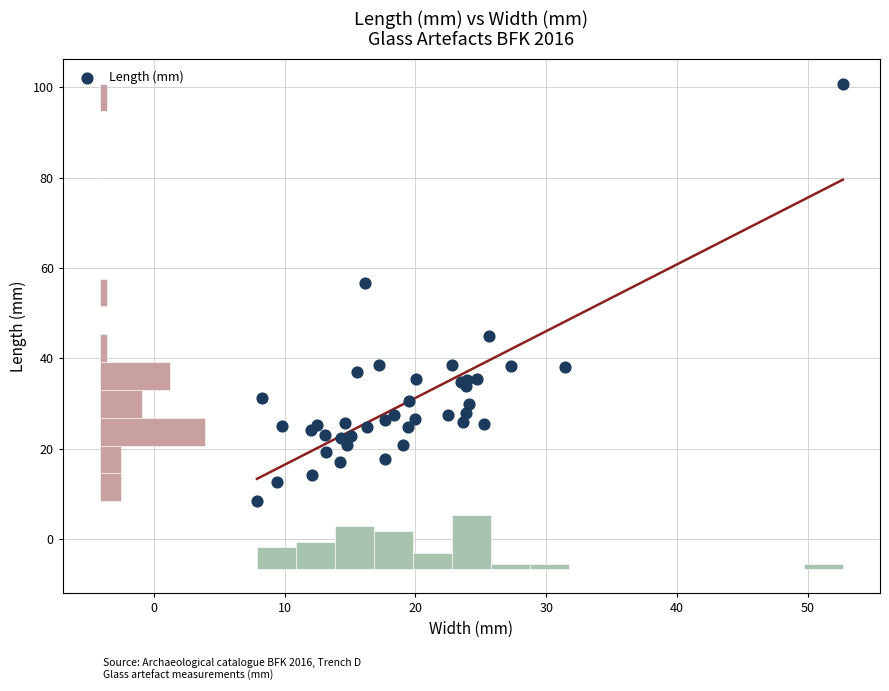

What Y value in the scatter plot is closest to 54?

56.7